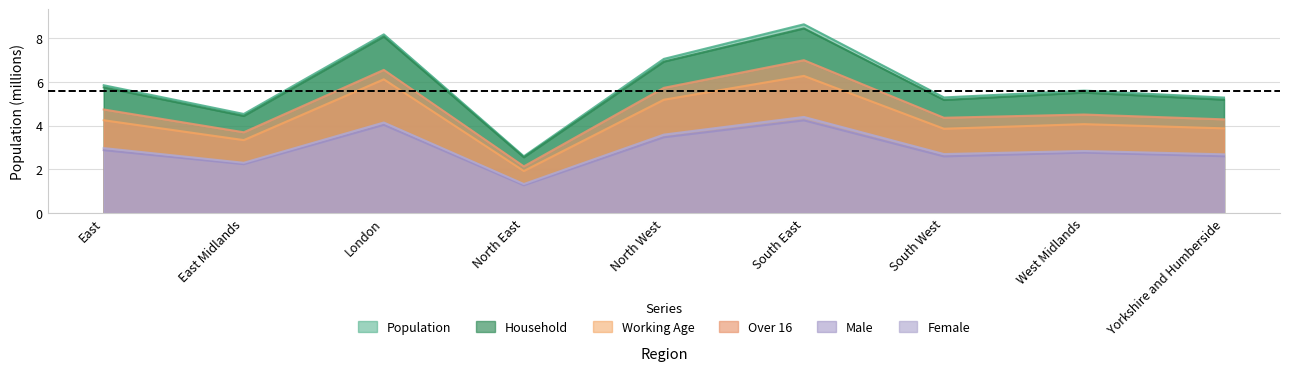

How many lines are shown in the chart?

6